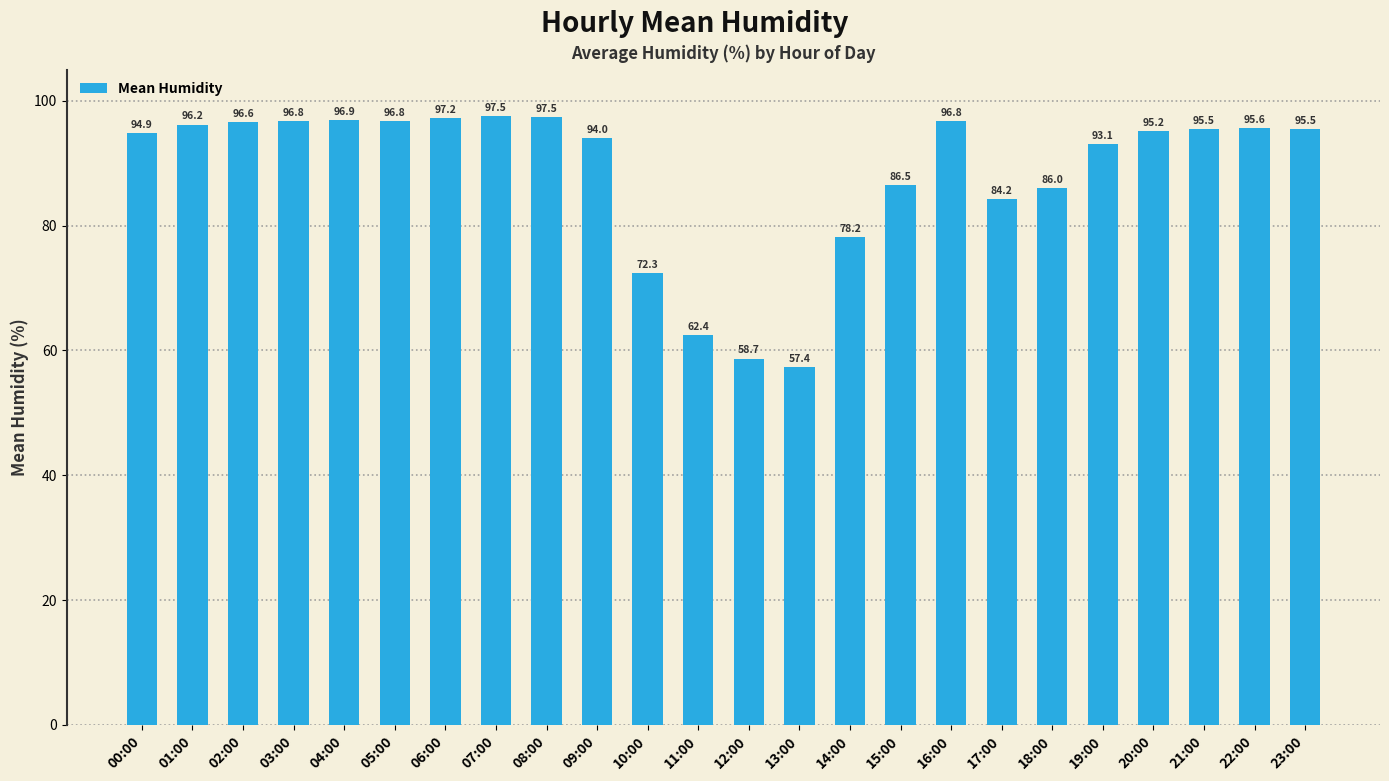

At which label does the data first exceed 95?

01:00